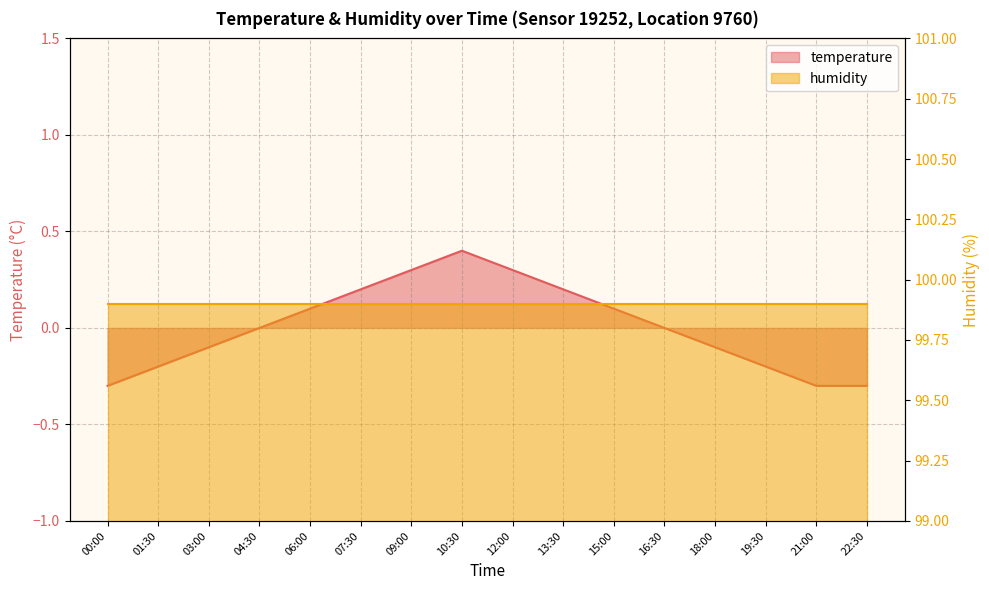

Is it true that the value at 01:30 is -0.3?

False